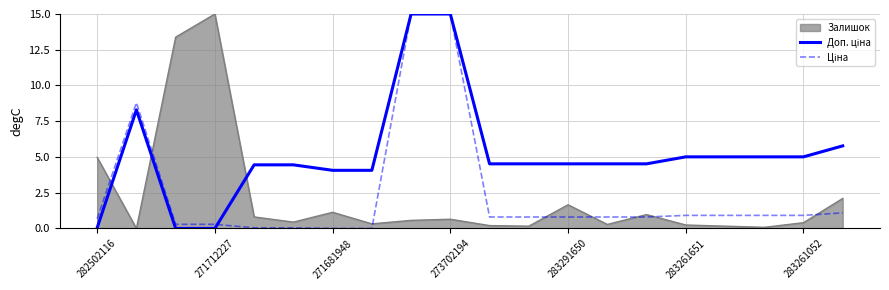

What is the maximum value for Залишок?

15.0